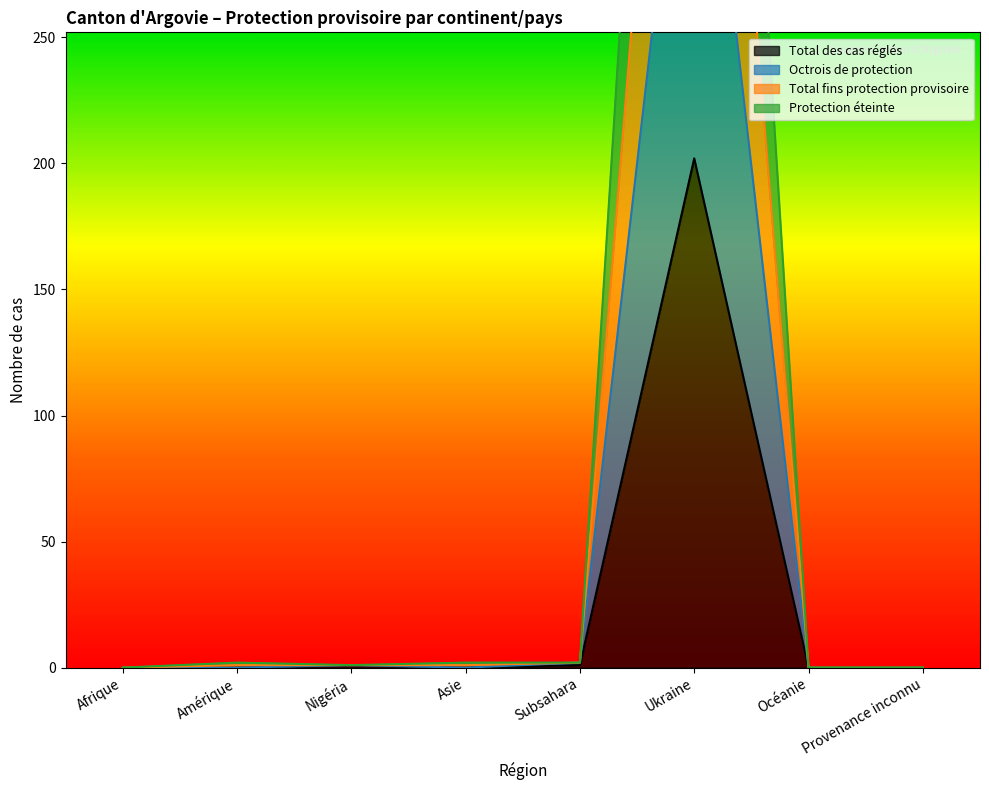

What position from the right is Afrique?

8